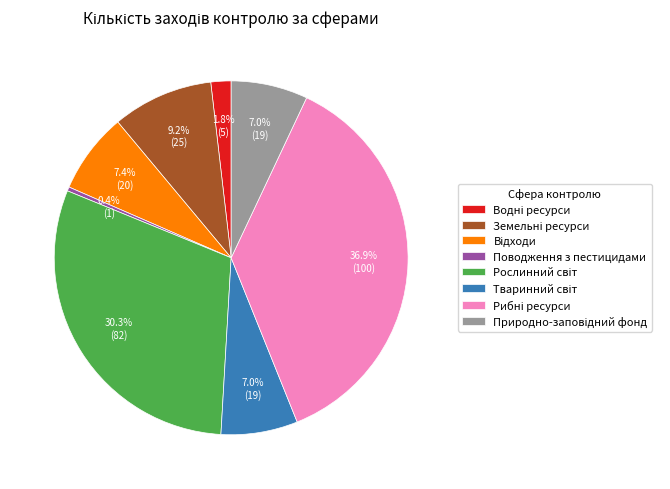

How many segments does this pie chart have?

8